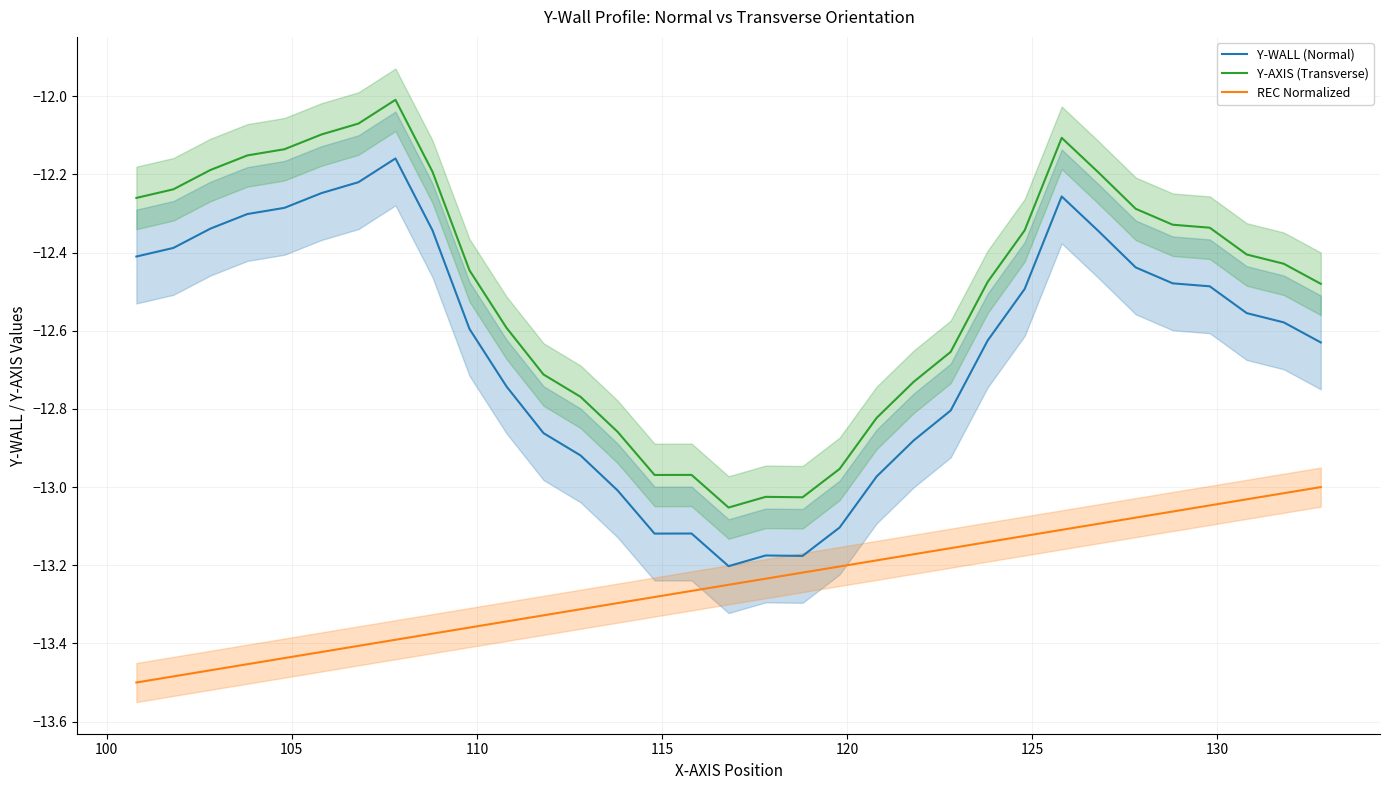

What is the average value of the Y-AXIS (Transverse) series?

-12.5